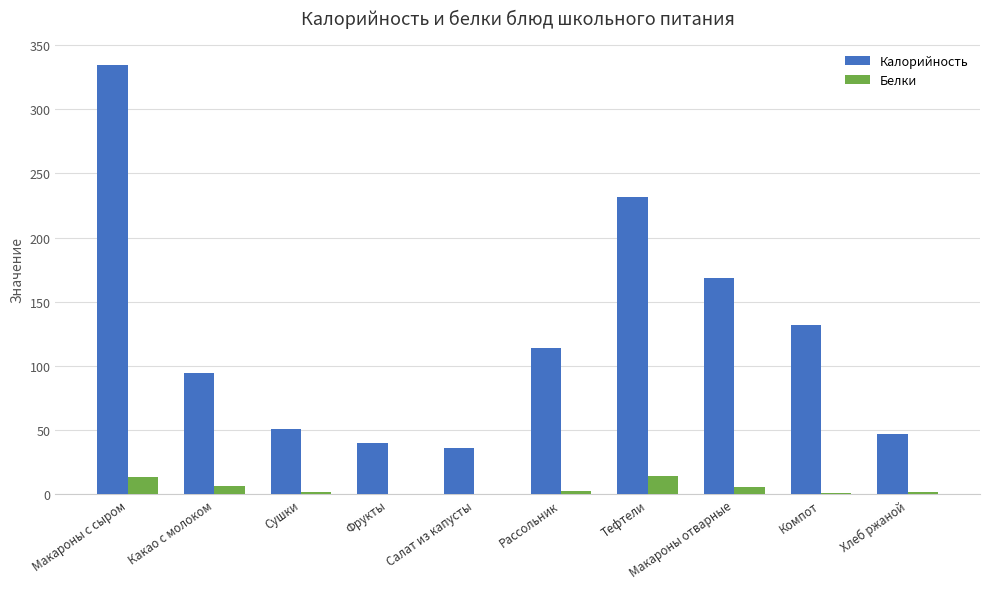

At which category is the sum across all series the highest?

Макароны с сыром